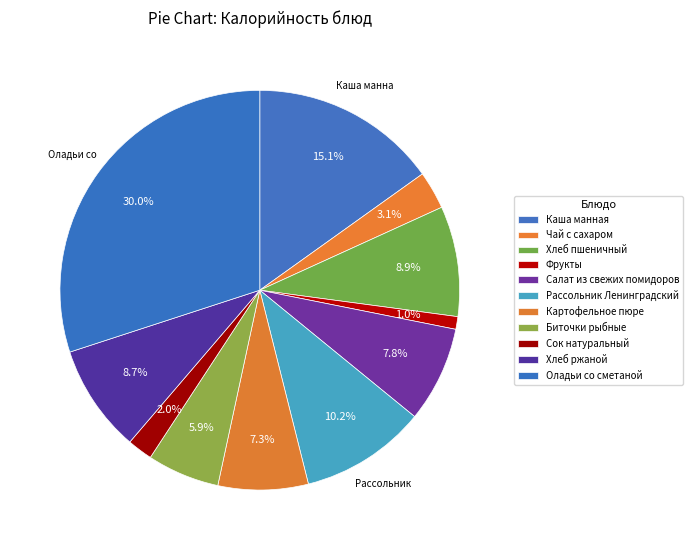

True or false: Хлеб пшеничный accounts for 18% of the total.

False